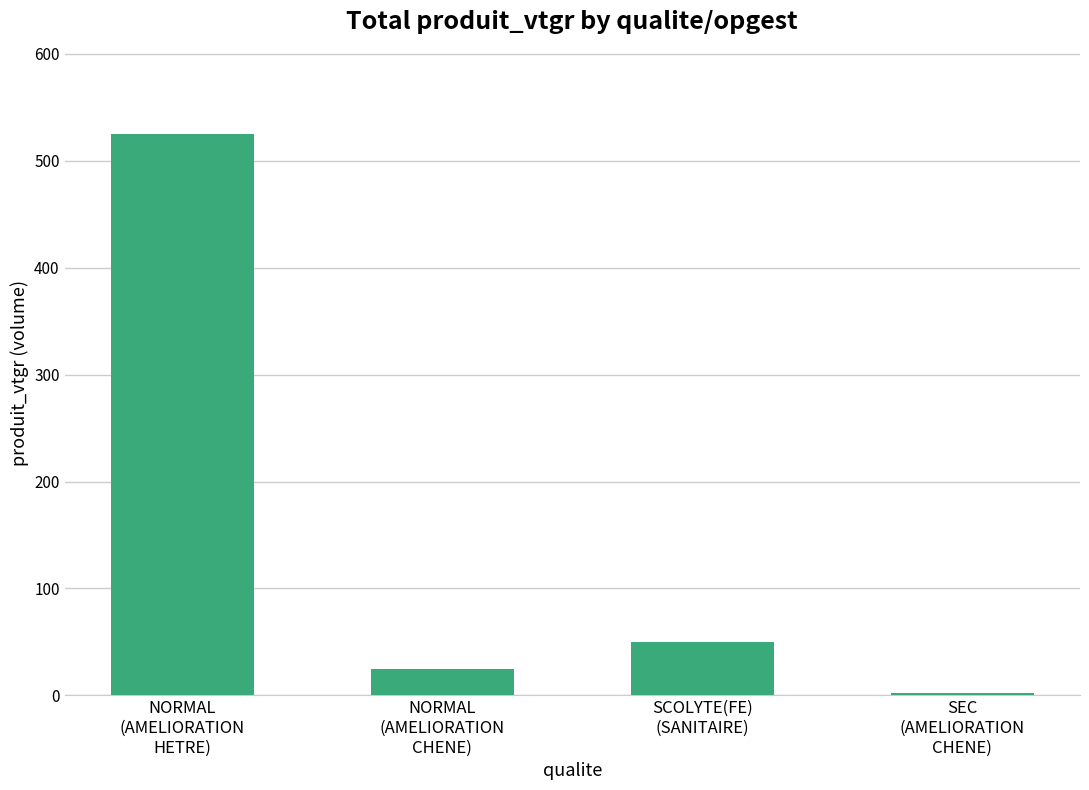

Rank the categories by value from lowest to highest.

SEC
(AMELIORATION
CHENE), NORMAL
(AMELIORATION
CHENE), SCOLYTE(FE)
(SANITAIRE), NORMAL
(AMELIORATION
HETRE)